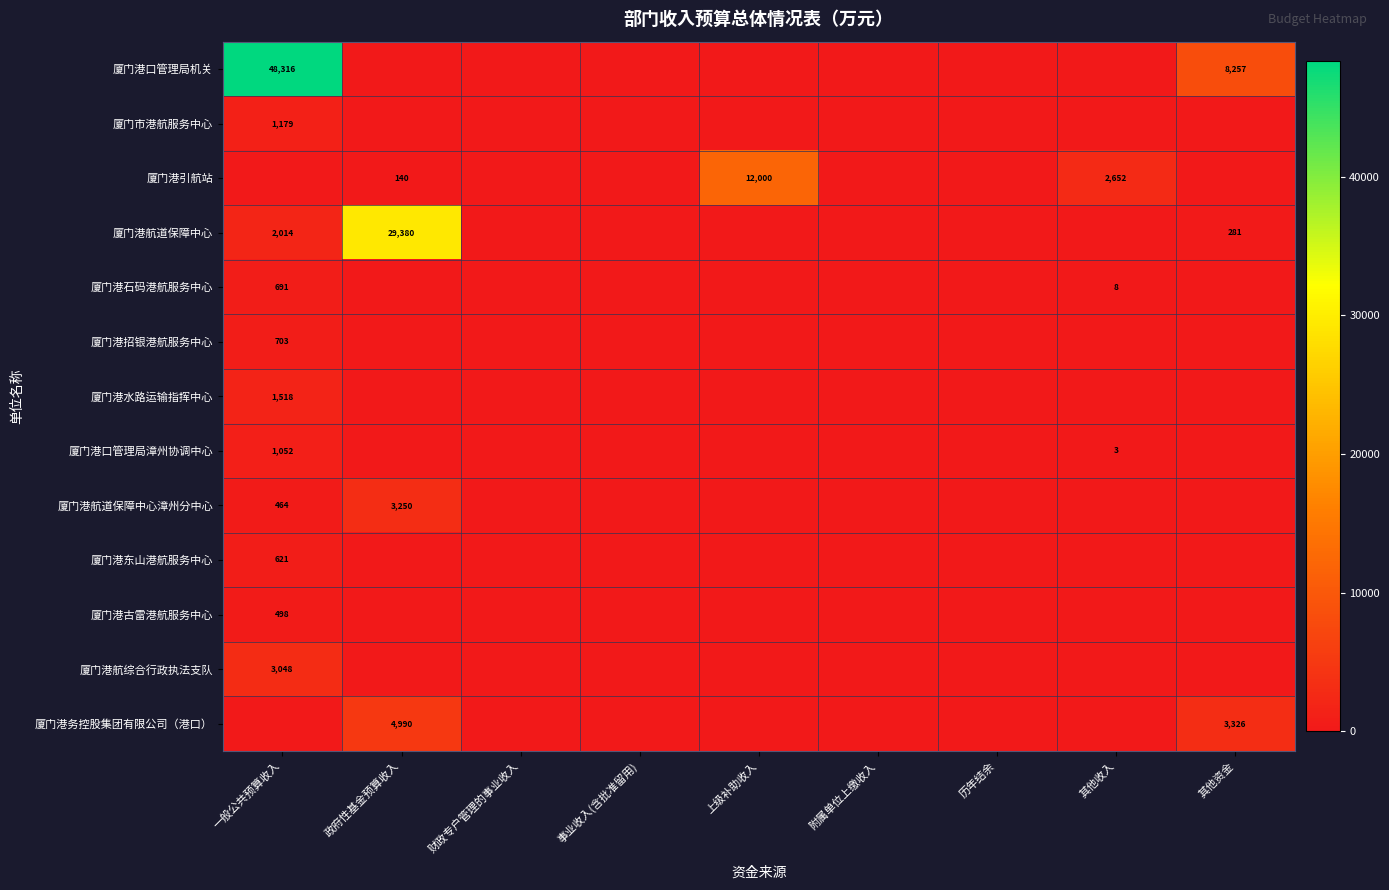

Is it true that 厦门港航道保障中心漳州分中心 equals 464 at 一般公共预算收入?

True